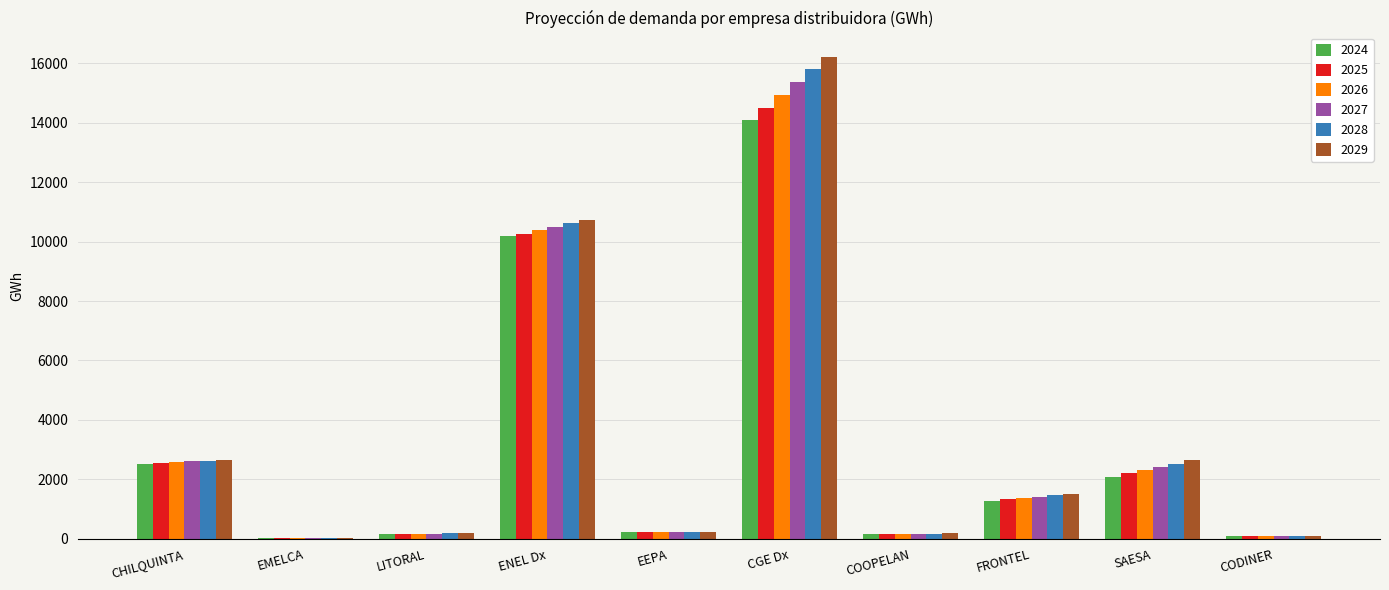

Is it true that 2026 equals 159.9 at COOPELAN?

True